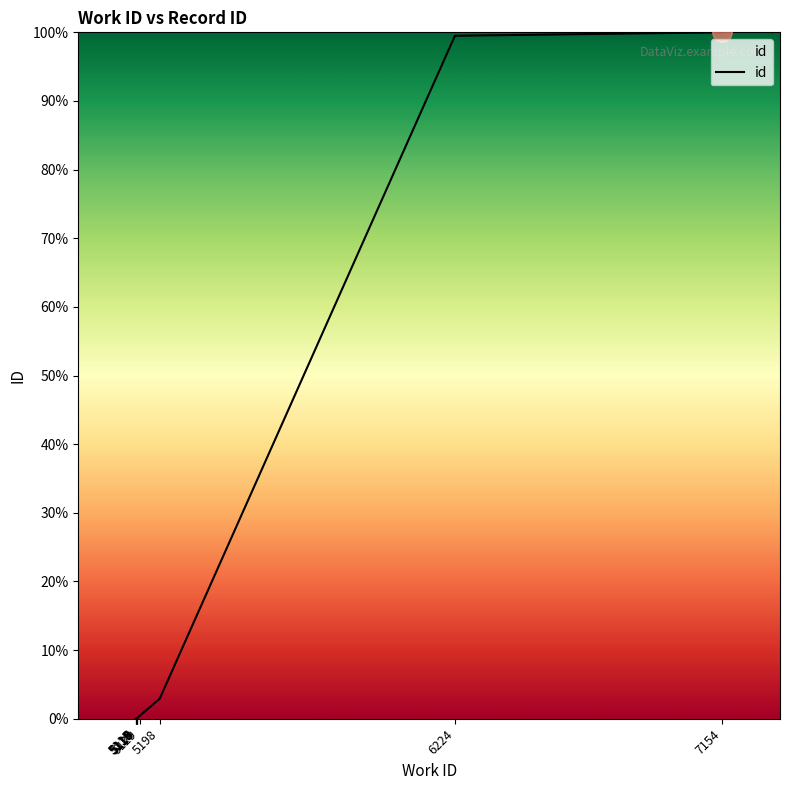

Is this an area chart (filled region under the line)?

No